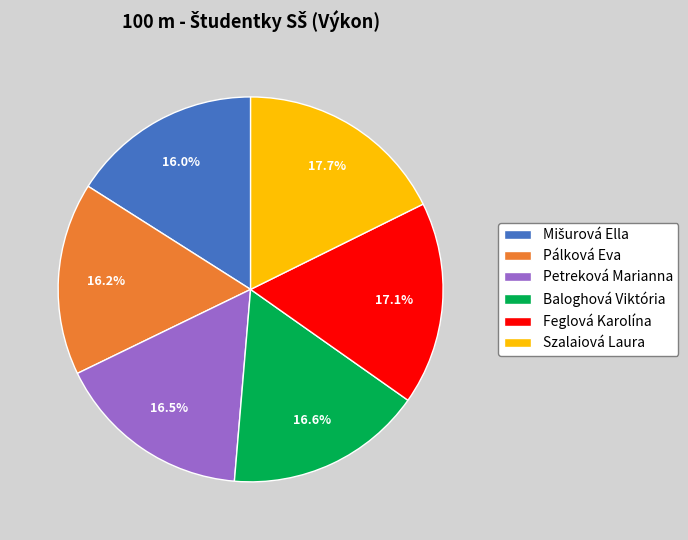

True or false: Petreková Marianna accounts for 11% of the total.

False